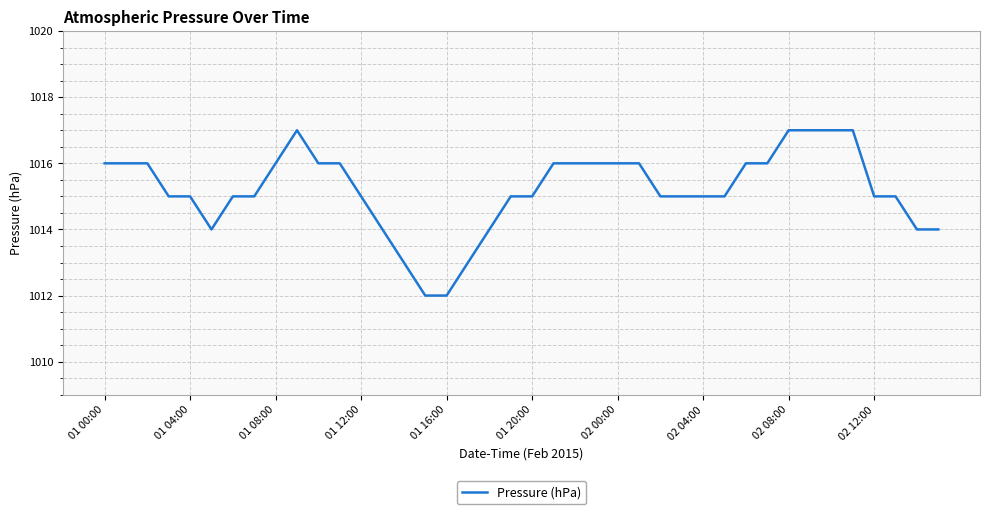

How many lines are shown in the chart?

1